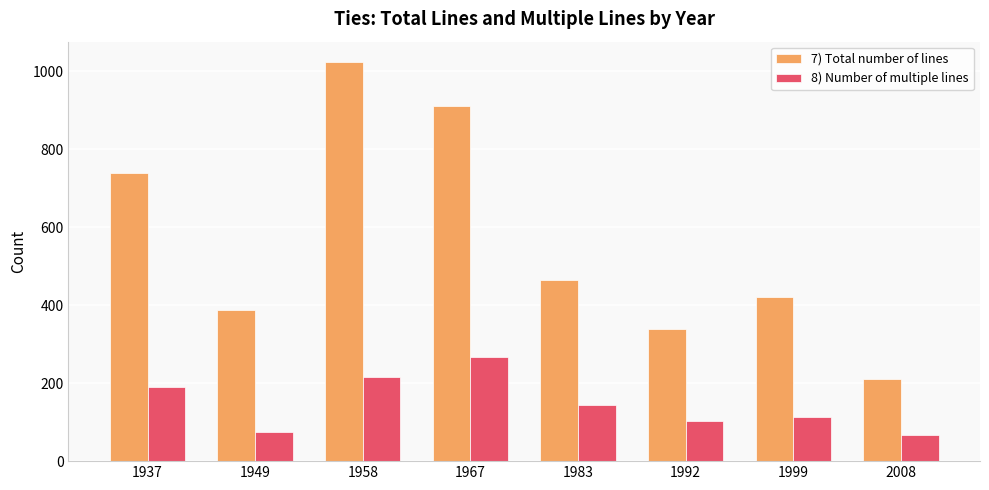

What is the difference between the 7) Total number of lines values at 1958 and 1937?

286